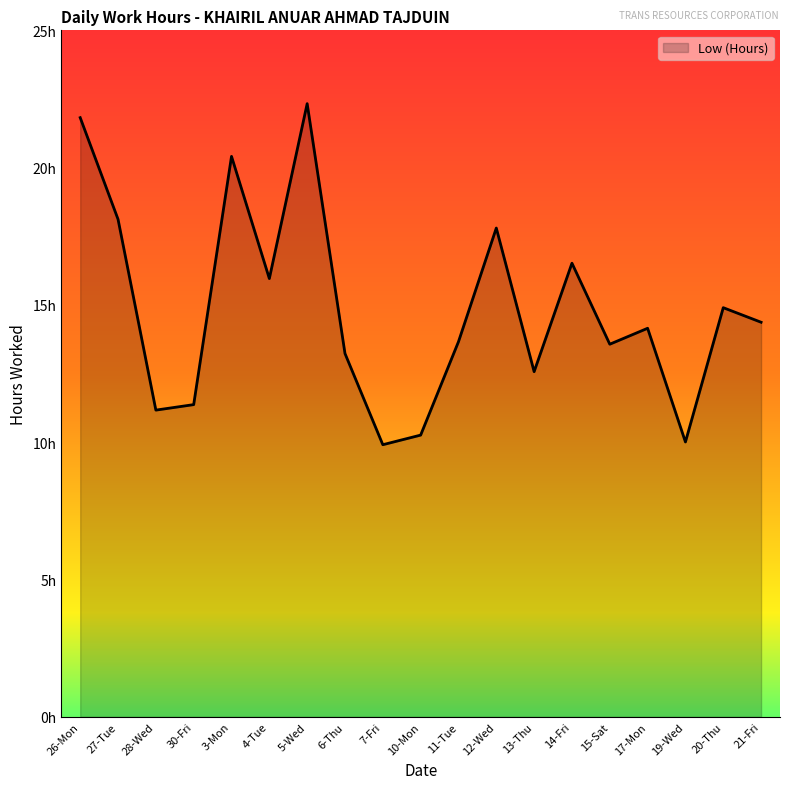

What is the smallest value displayed?

9.9